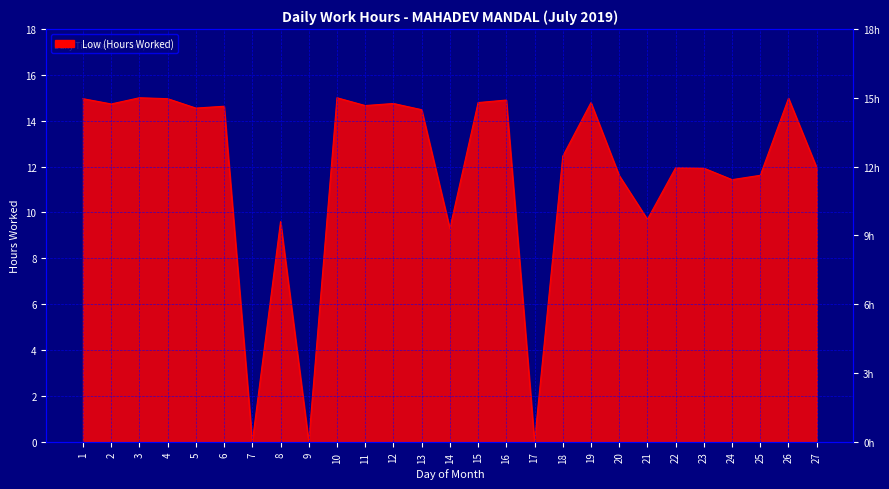

Is it true that the value at 25 is 2.7?

False